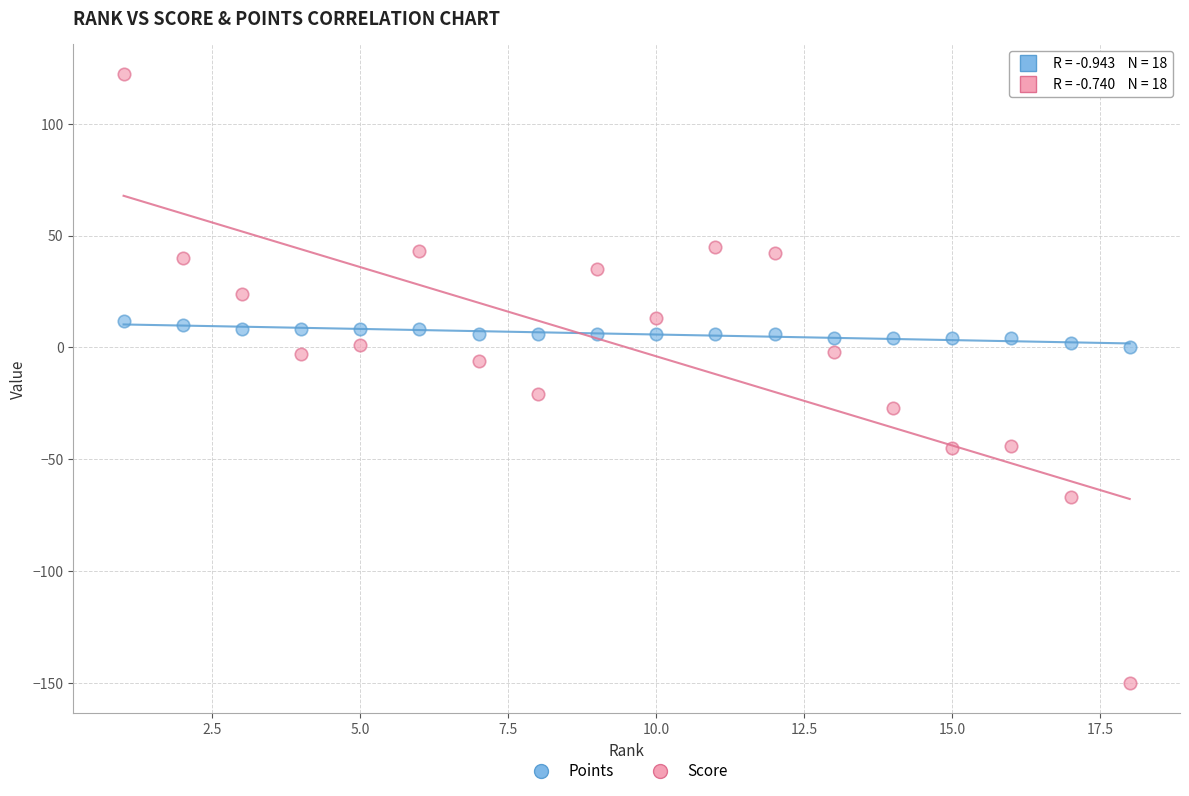

Which series reaches the maximum Y coordinate?

Score